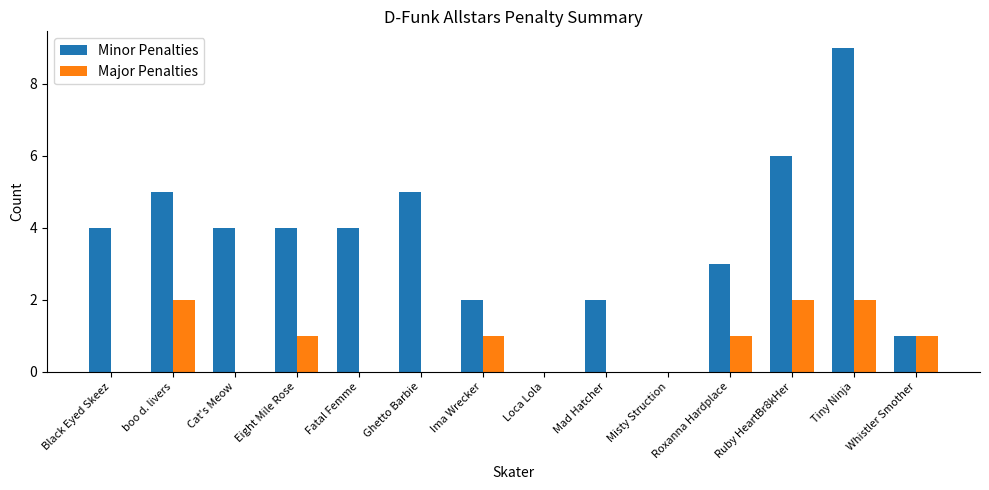

Reading left to right, list all the values displayed in this chart.

Minor Penalties: 4	5	4	4	4	5	2	0	2	0	3	6	9	1
Major Penalties: 0	2	0	1	0	0	1	0	0	0	1	2	2	1